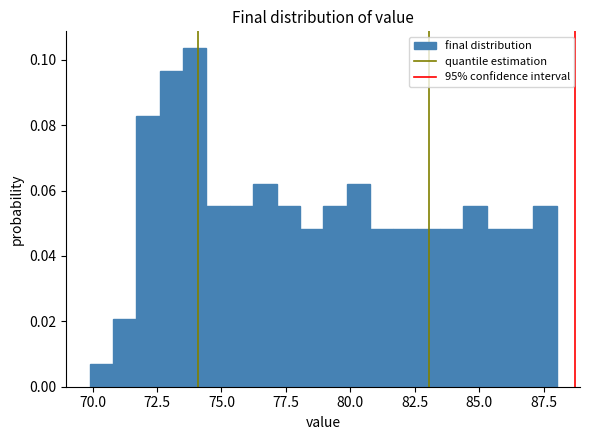

Around what value on the x-axis is the tallest bar? Give the approximate position of its centre, as read against the axis.

74.0